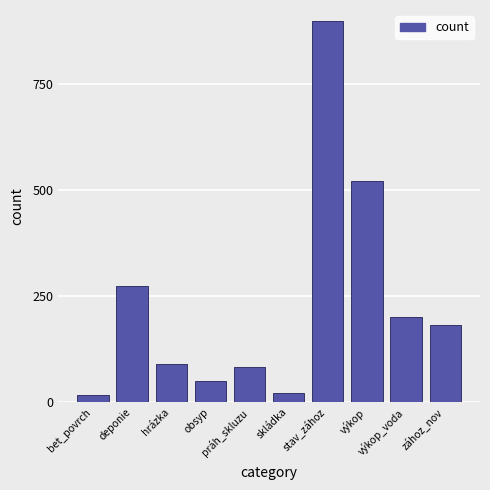

What is the label of the 8th bar from the left?

výkop